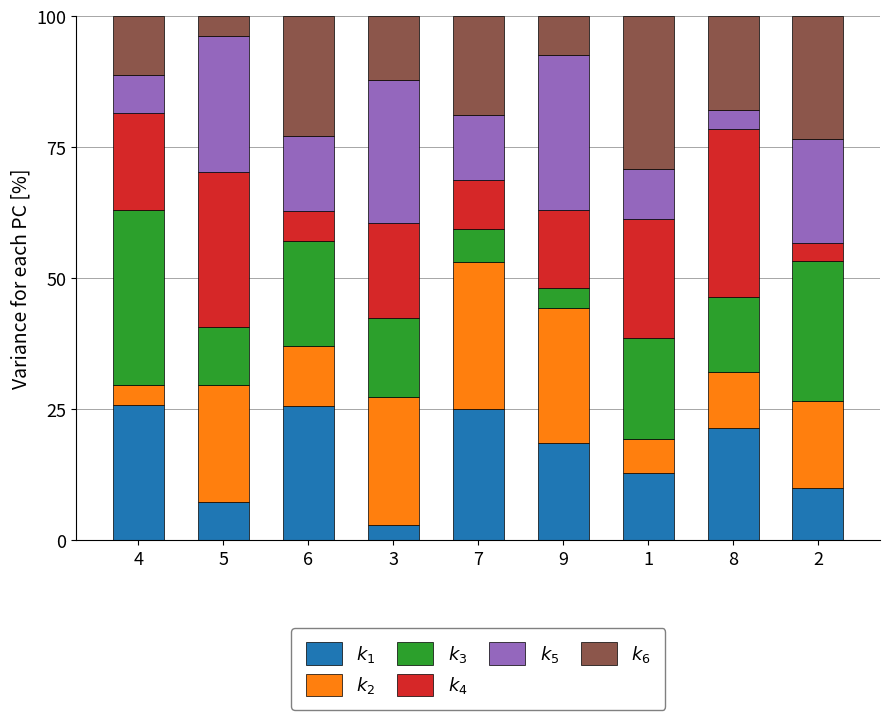

What is the total value across all series at 8?

100.0